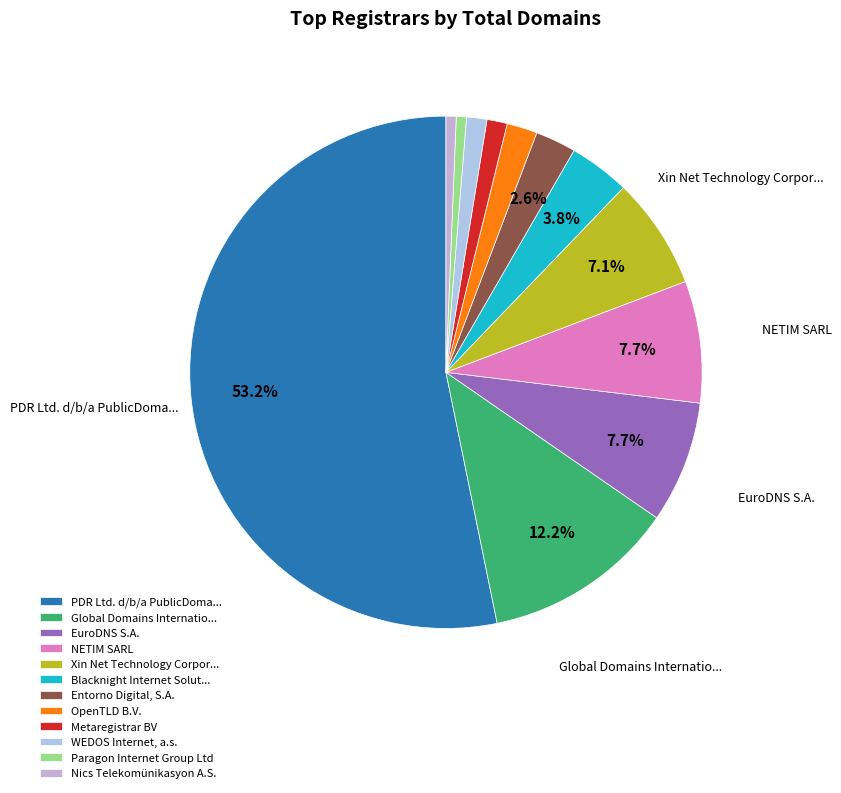

To the nearest percent, what is the combined percentage of OpenTLD B.V. and Entorno Digital, S.A.?

4%